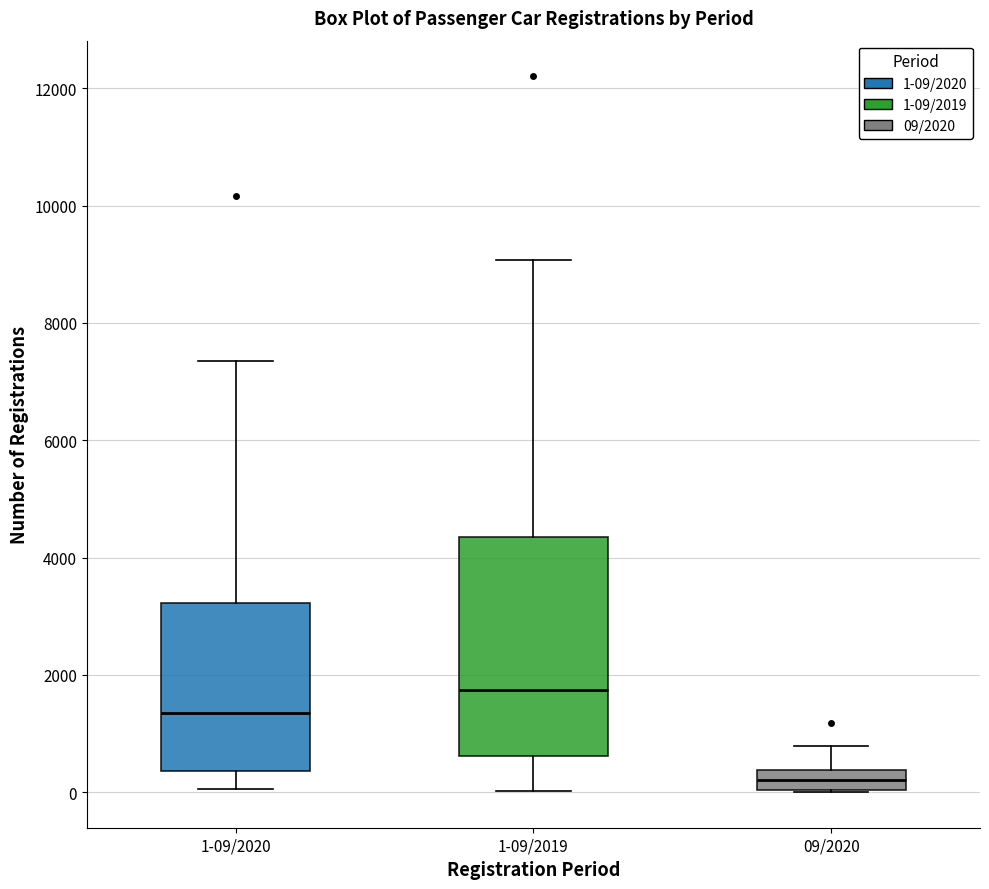

Where does the median line of the box for 09/2020 sit on the y-axis? The values are not printed on the chart, so give them approximately, as read against the axis.

200